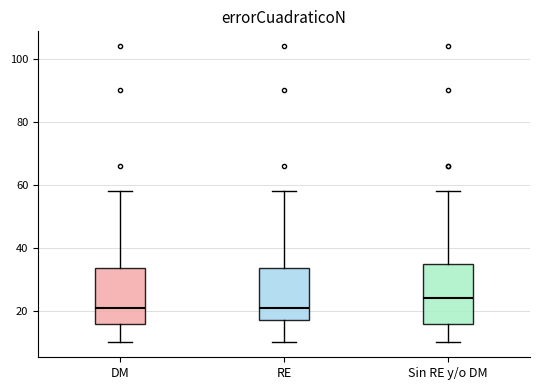

Where is the lower edge of the box for Sin RE y/o DM on the y-axis? The values are not printed on the chart, so give them approximately, as read against the axis.

16